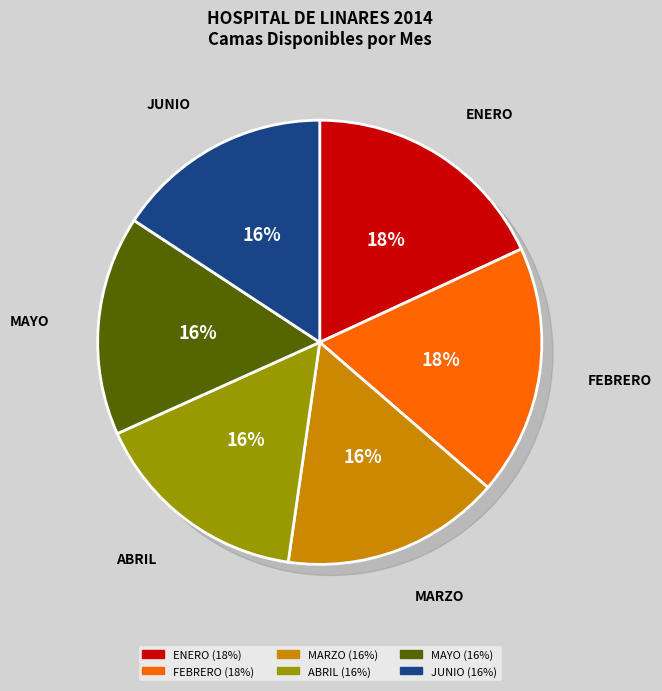

Is there any slice that represents more than half of the pie?

No